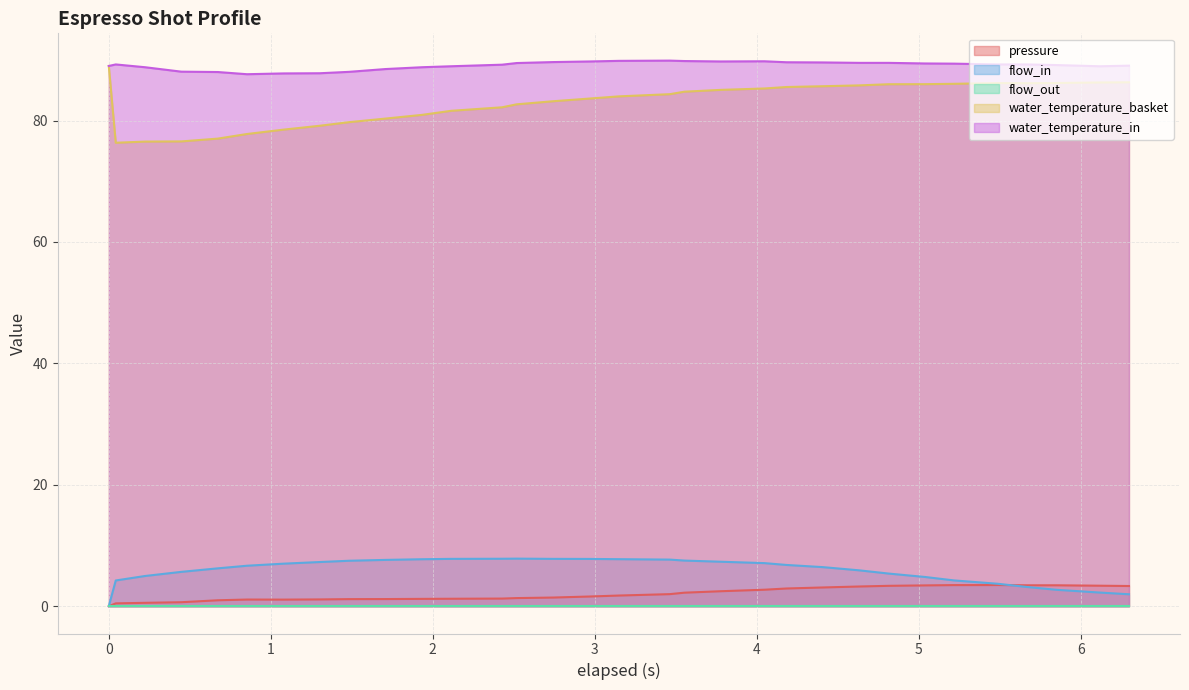

How many values in the pressure series are below 1?

5